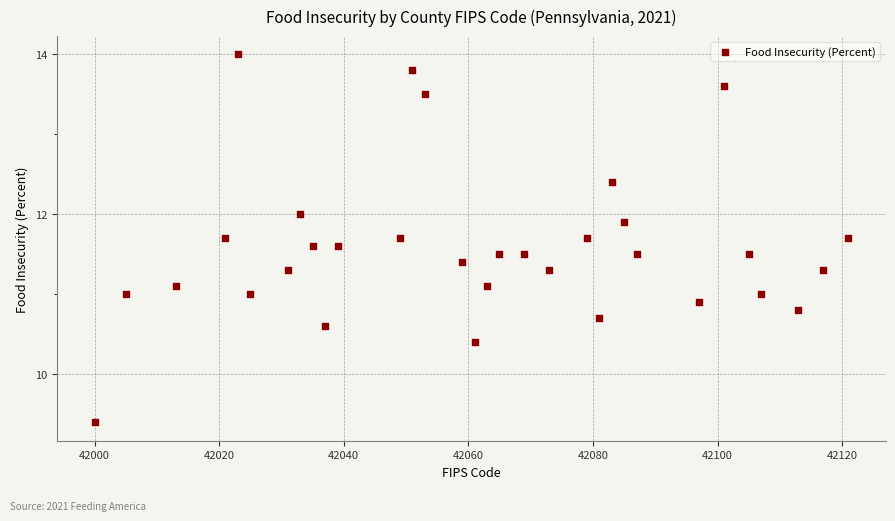

What is the range of Y values (max minus min)?

4.6